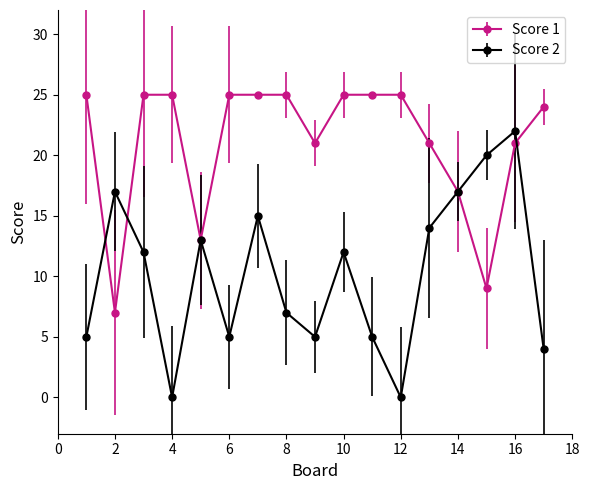

Which series has the widest spread of values?

Score 2